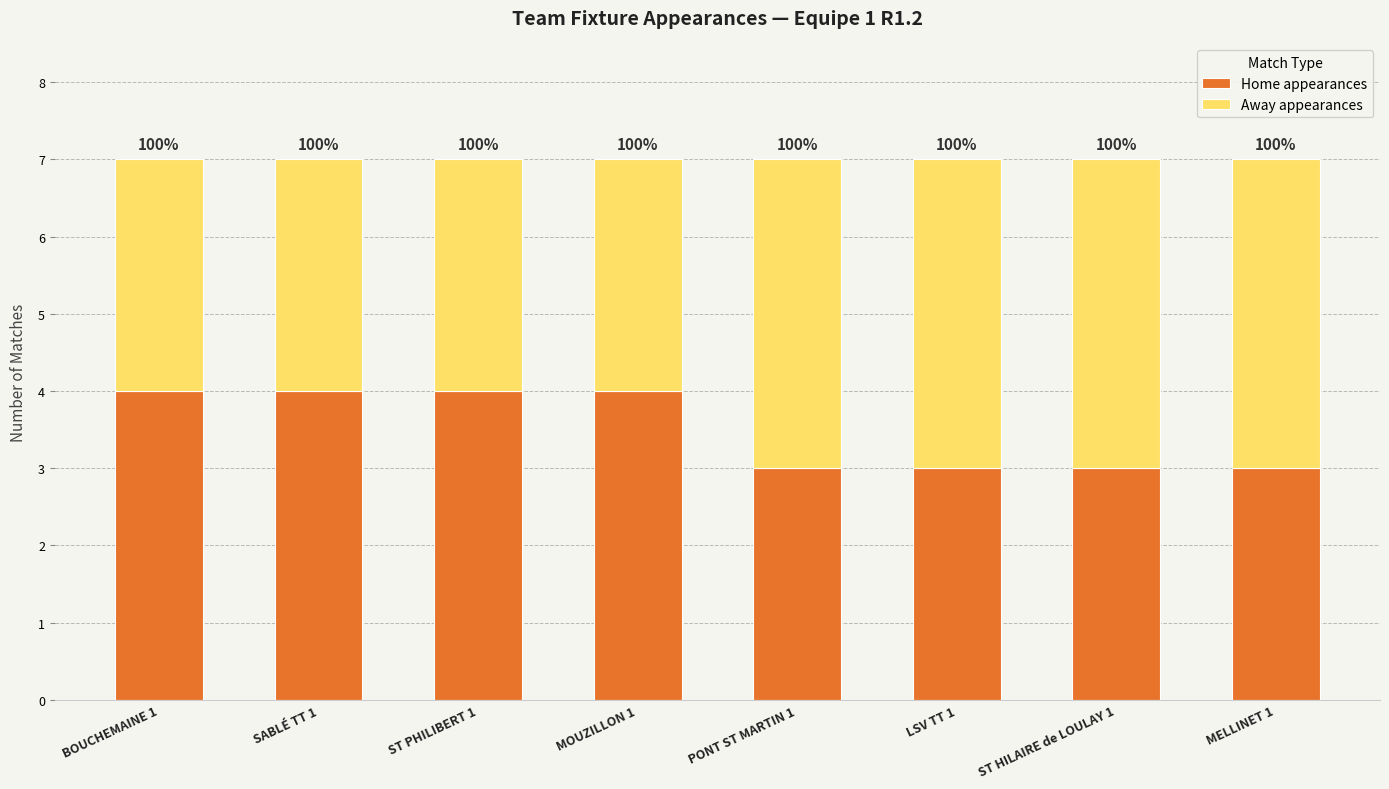

What is the lowest value of the Home appearances series?

3